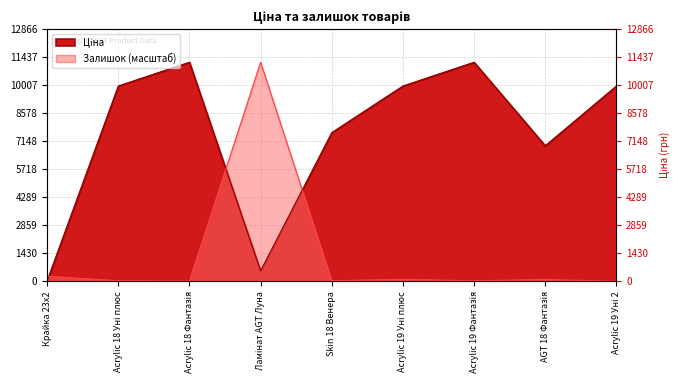

Between Skin 18 Венера and AGT 18 Фантазія, which is larger?

Skin 18 Венера